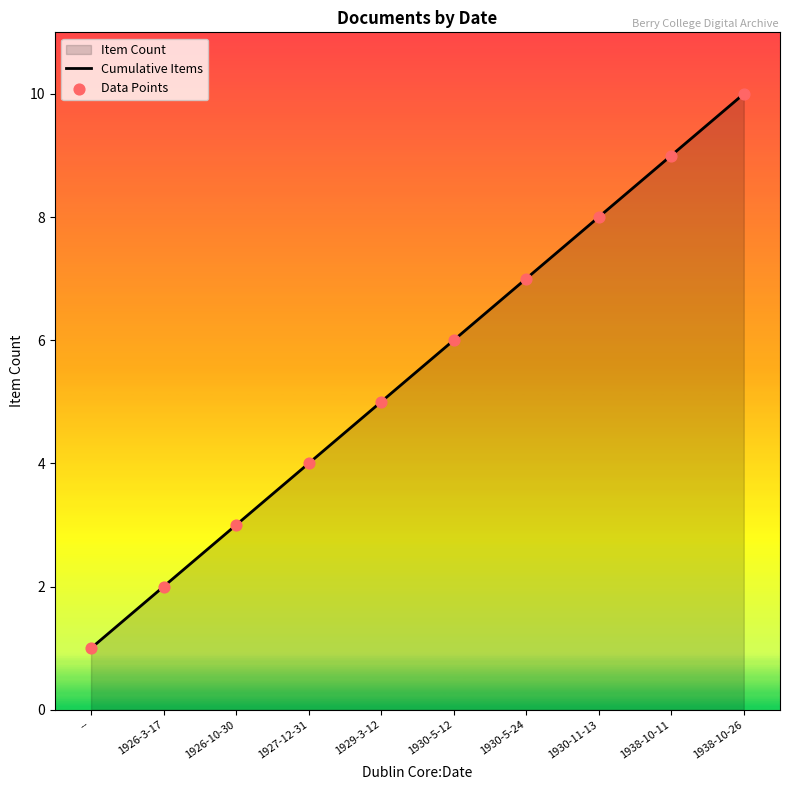

Which series reaches the maximum Y coordinate?

Cumulative Items